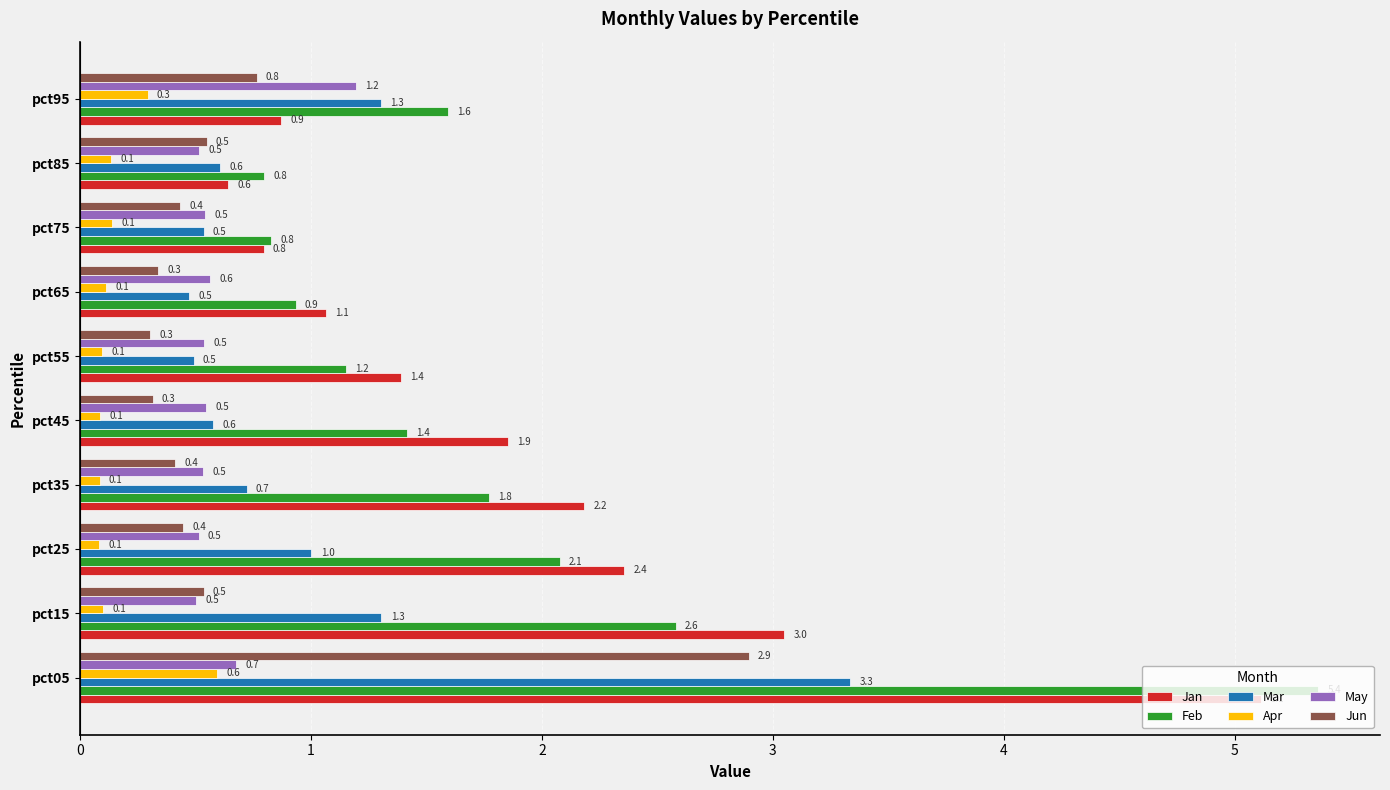

Which series has the widest spread of values?

Feb